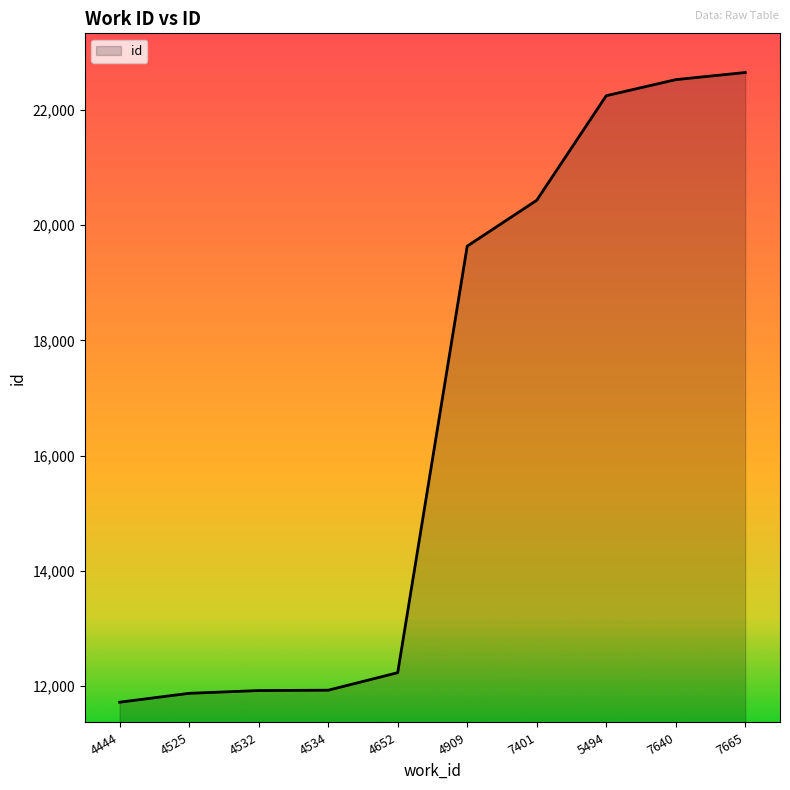

Does the chart have visible grid lines?

No